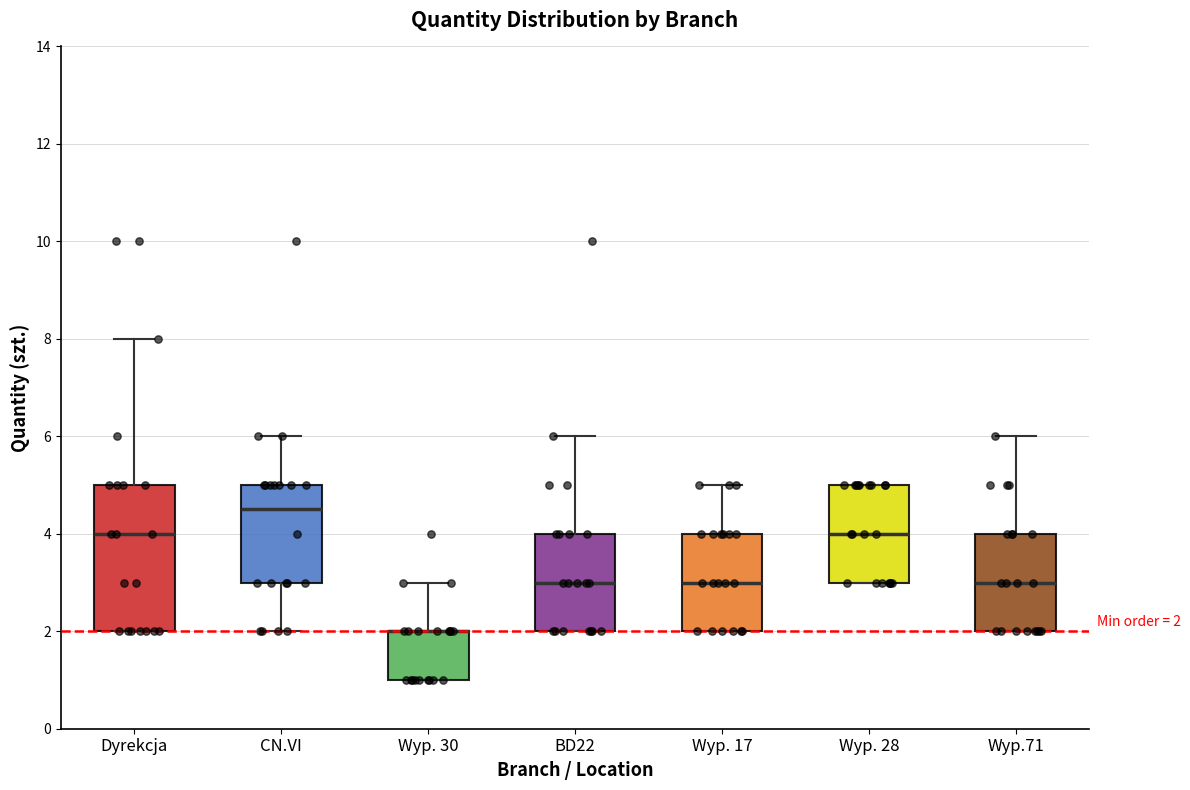

Which box is the tallest, from its lower edge to its upper edge?

Dyrekcja